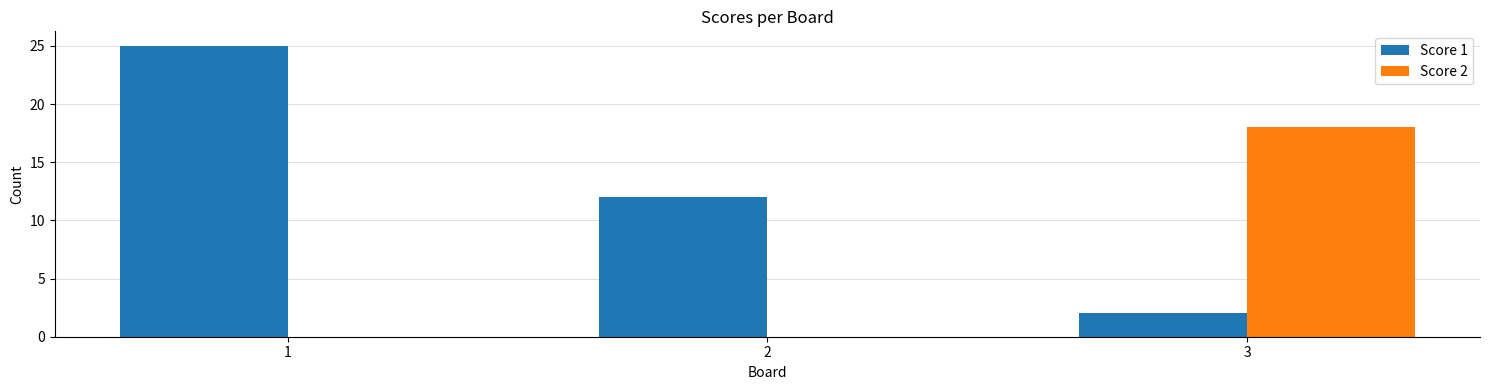

Which series changed the most between 2 and 3?

Score 2